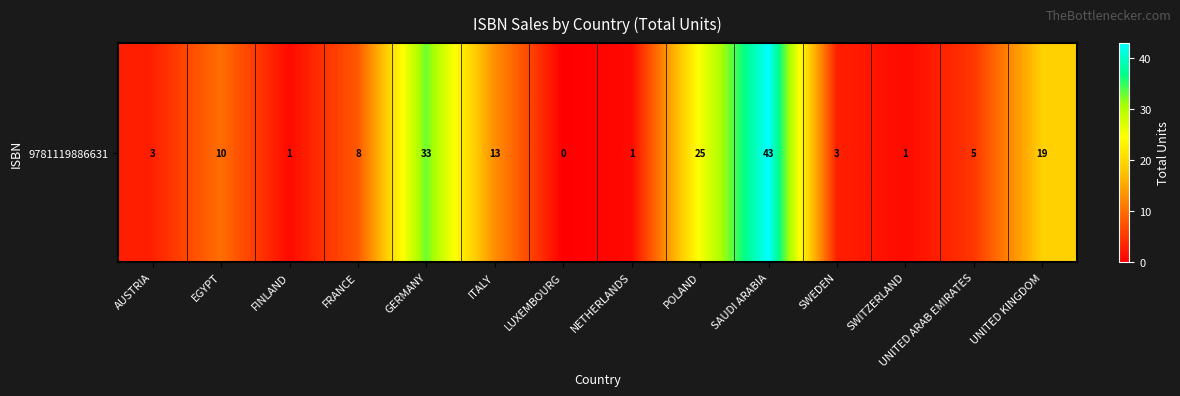

What is the sum of the values at ITALY and UNITED KINGDOM?

32